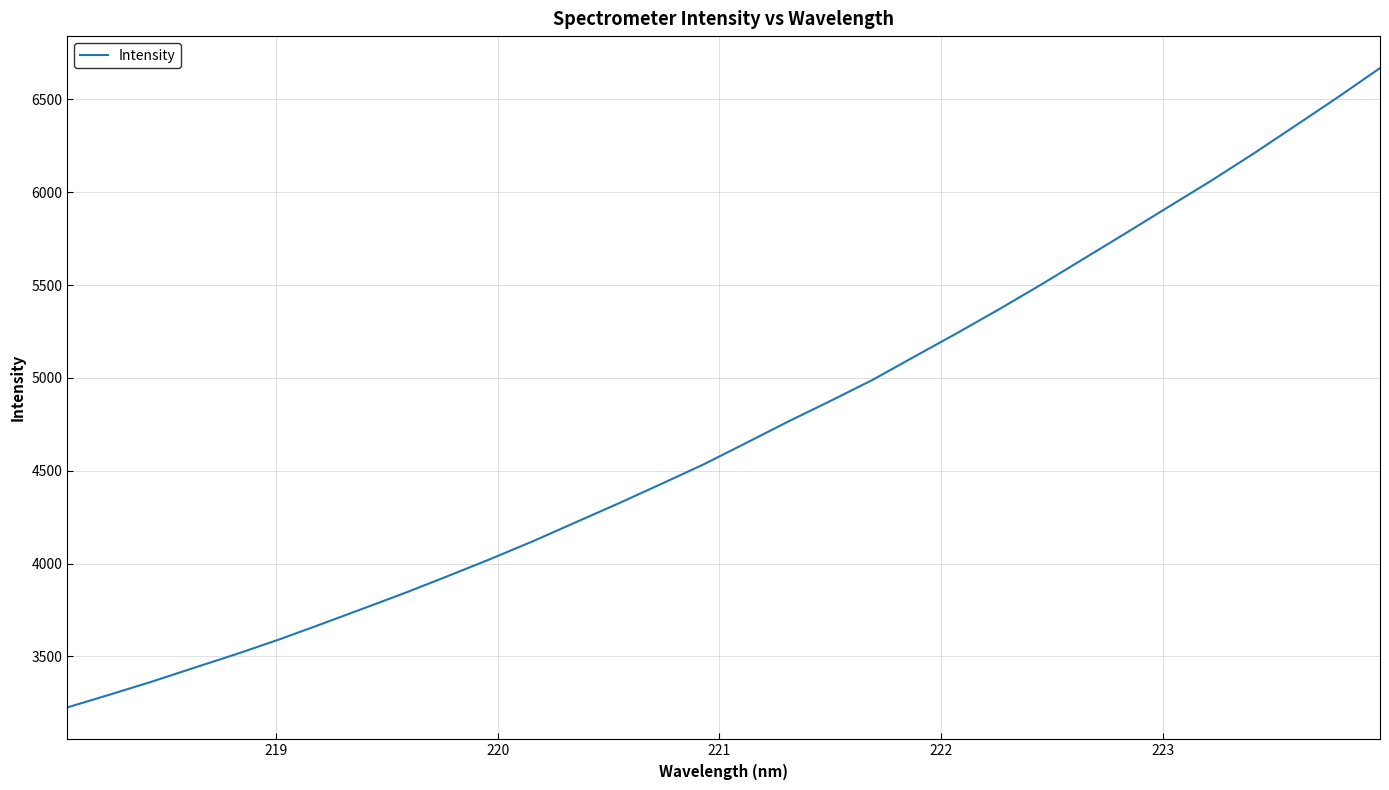

What is the maximum value shown in the chart?

6668.5